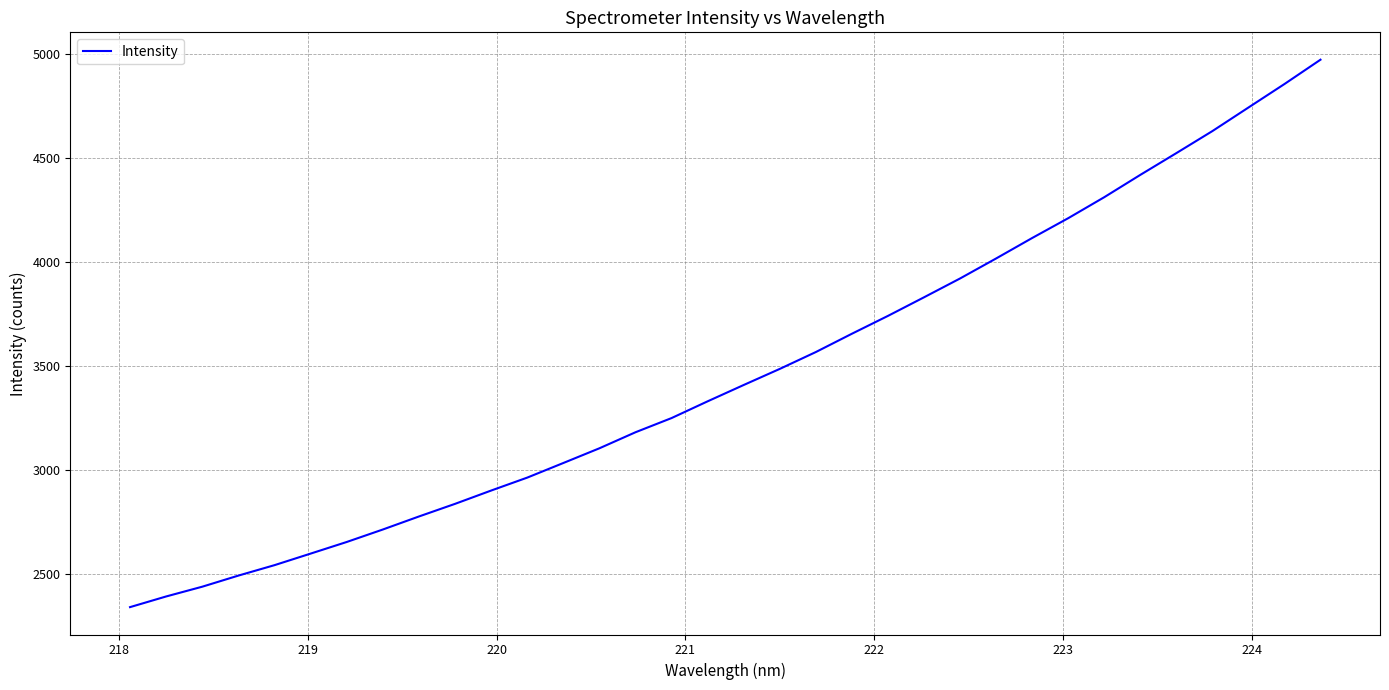

What is the greatest value displayed?

4971.6